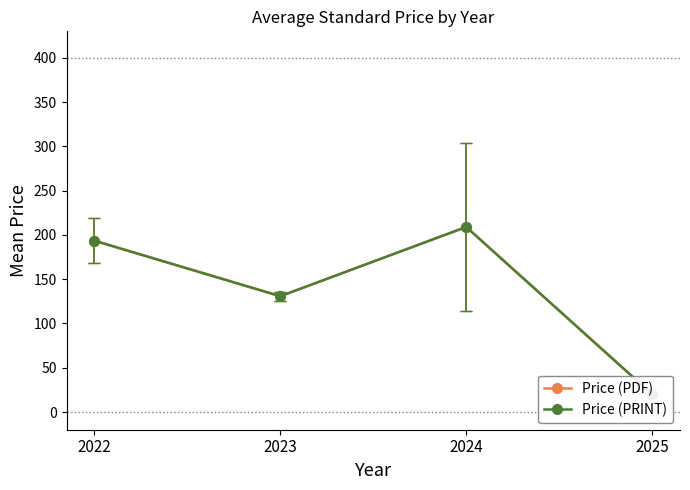

Which series has the largest range (max minus min)?

Price (PDF)